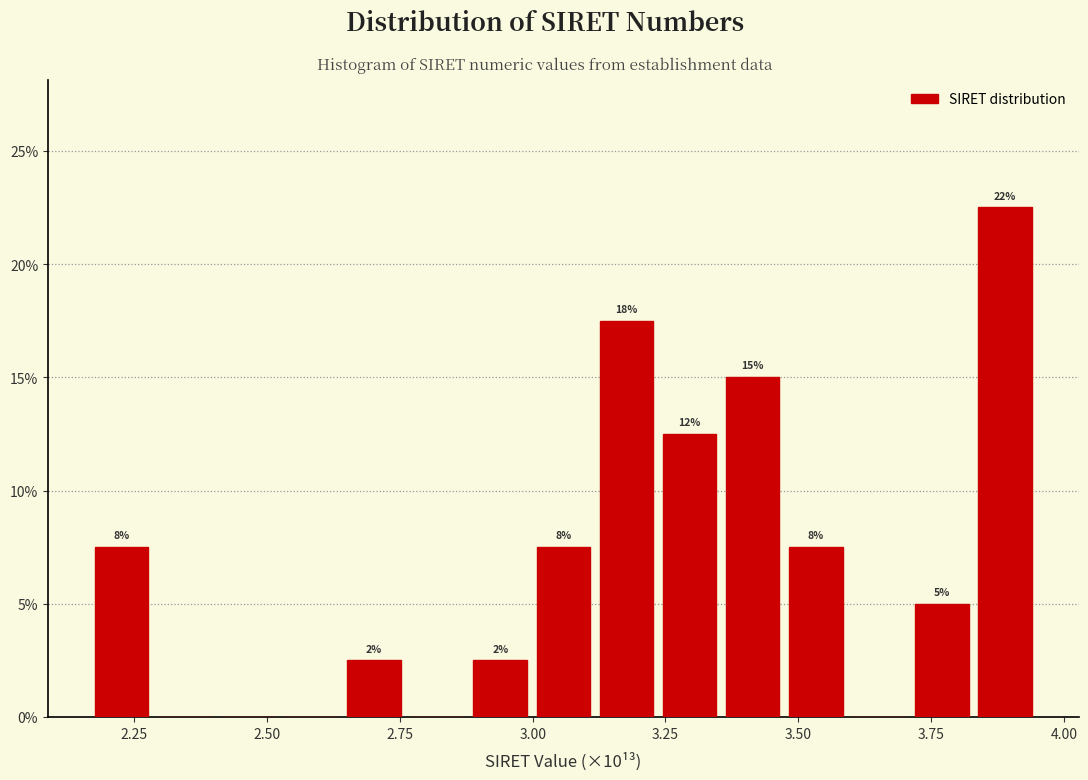

Around what value on the x-axis is the tallest bar? Give the approximate position of its centre, as read against the axis.

3.90